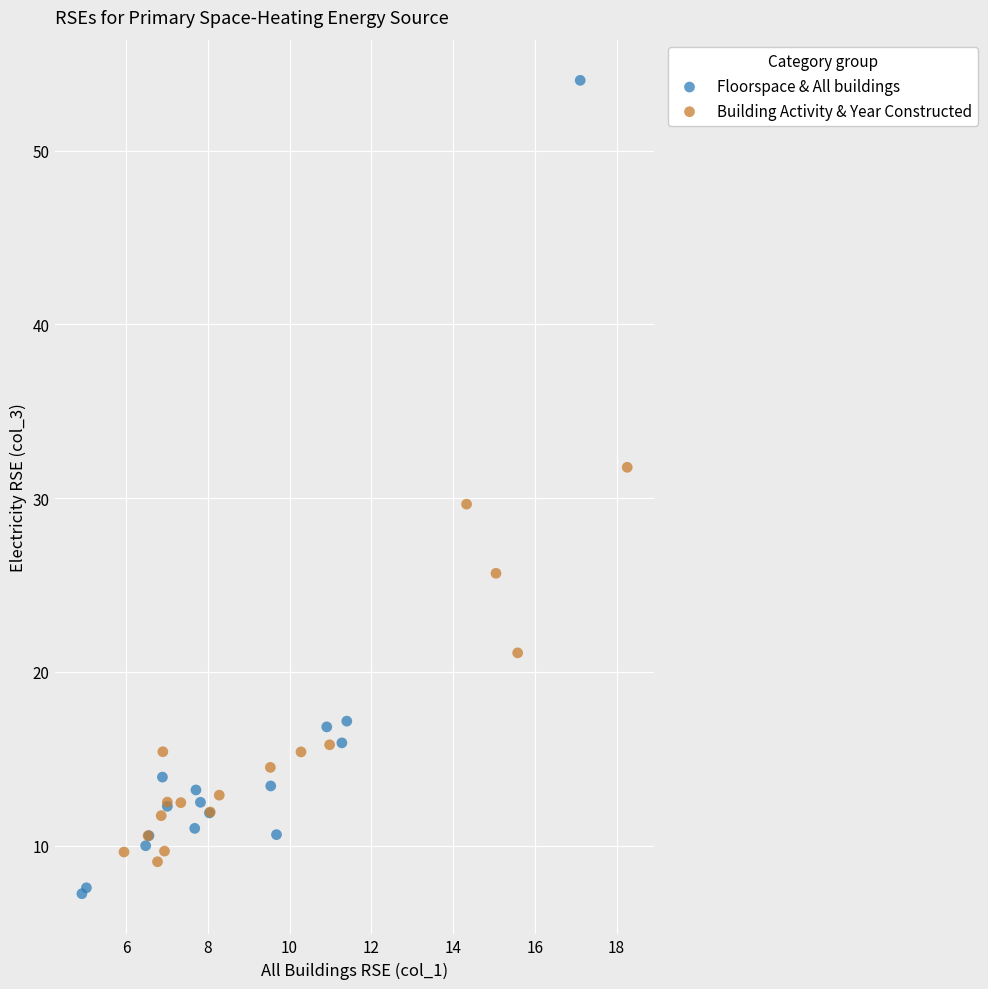

Which series contains the highest Y value?

Floorspace & All buildings